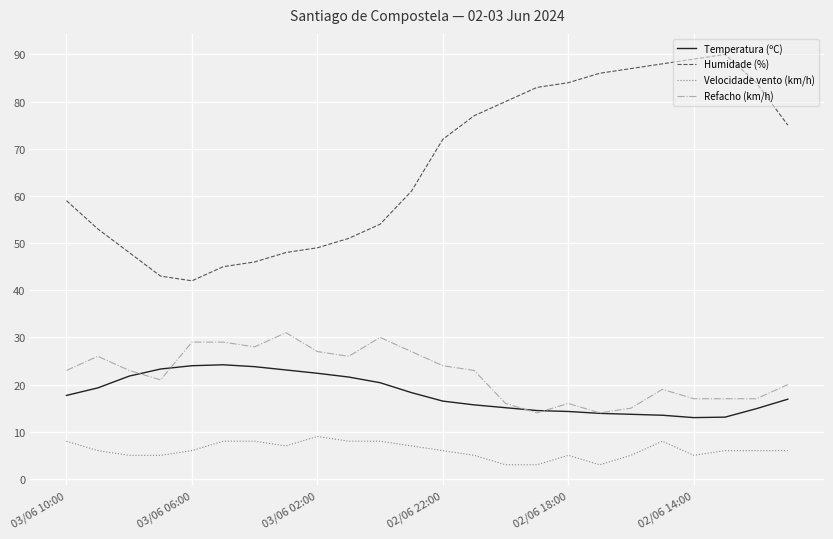

True or false: Humidade (%) and Refacho (km/h) cross at least once.

False